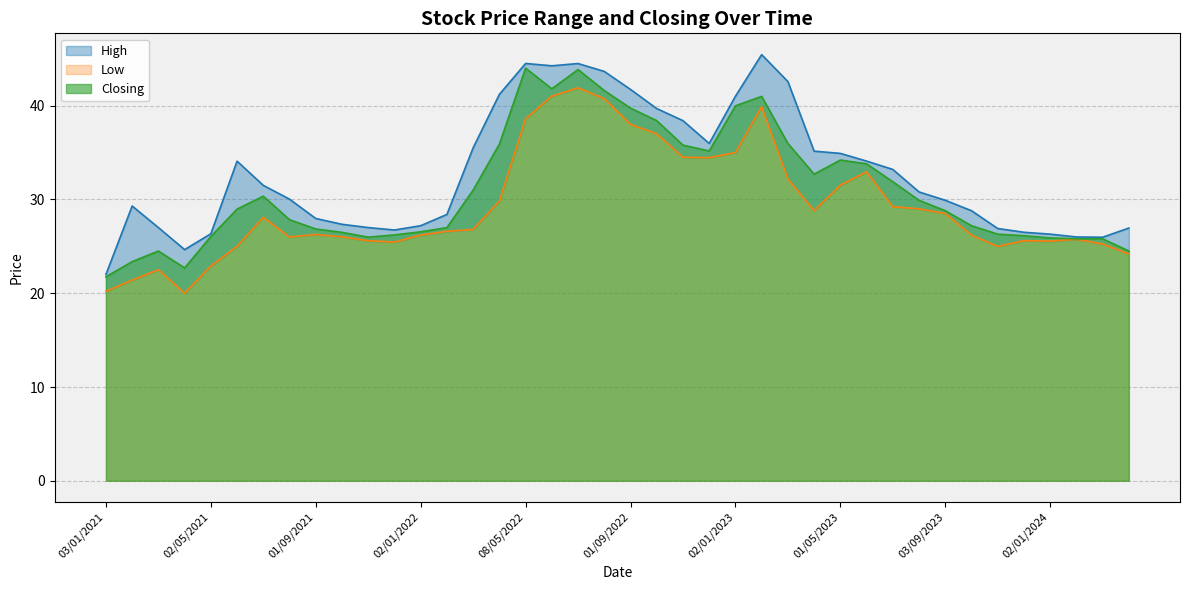

In Closing, how many points are higher than both neighbors (excluding endpoints)?

6